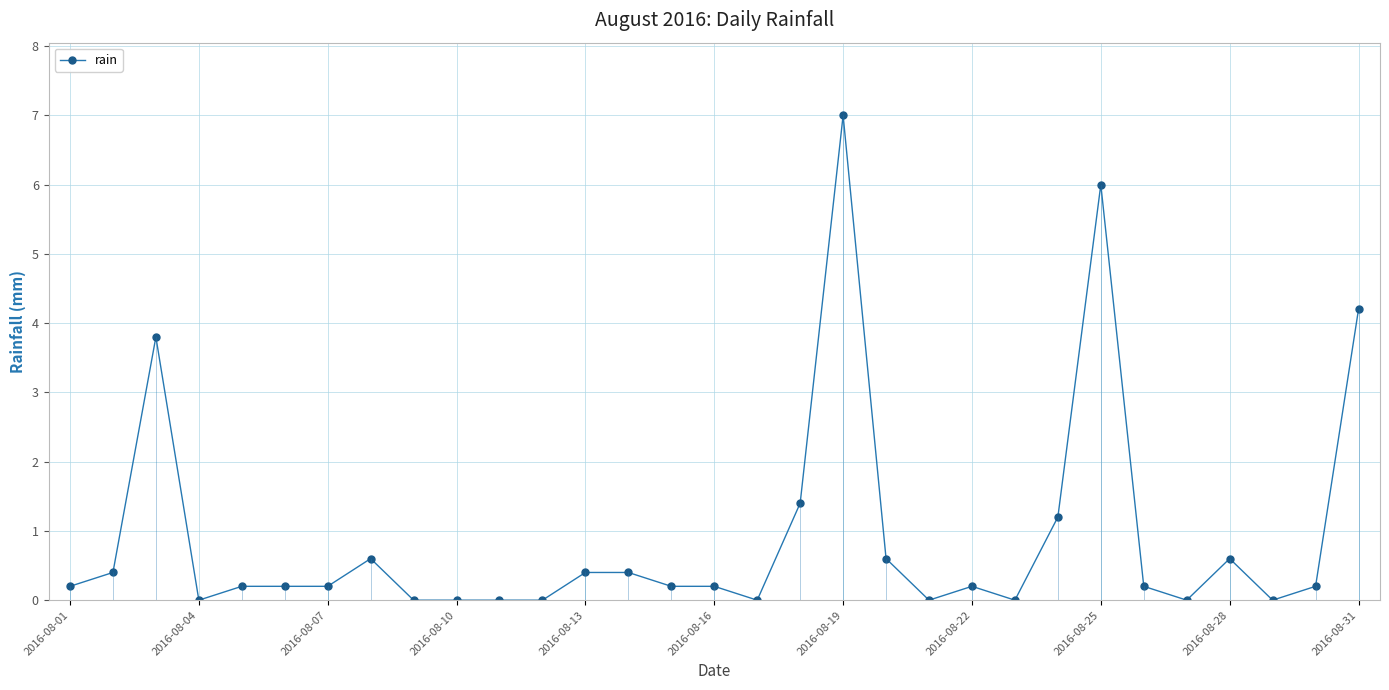

What is the value of the 26th point from the left?

0.2